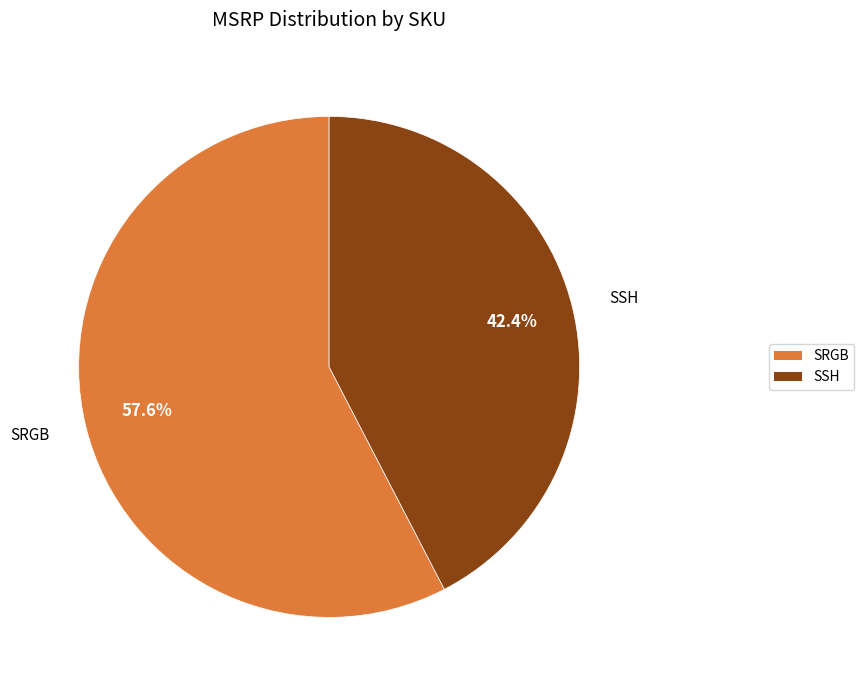

Combined, what portion of the pie is SSH and SRGB?

100.0%